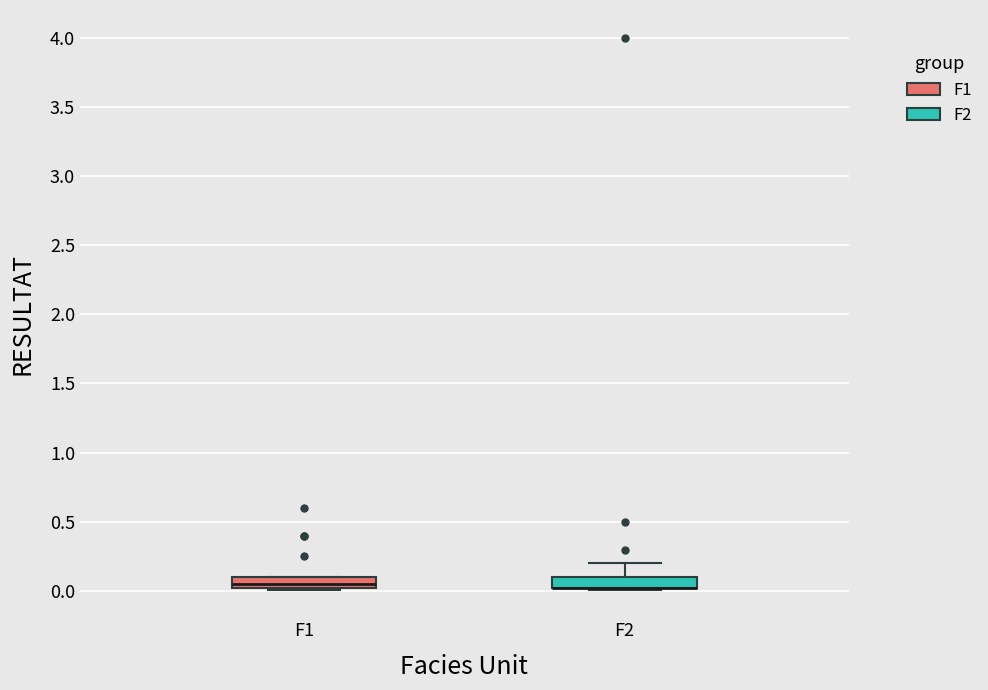

Reading left to right, read every box against the y-axis: the position of its median line, the range the box covers, and the ends of its whiskers. The values are not printed on the chart, so give them approximately, as read against the axis.

F1: median 0.05, box 0.00 to 0.10, whiskers 0.00 to 0.10
F2: median 0.00 (drawn on the box's lower edge), box 0.00 to 0.10, whiskers 0.00 to 0.20